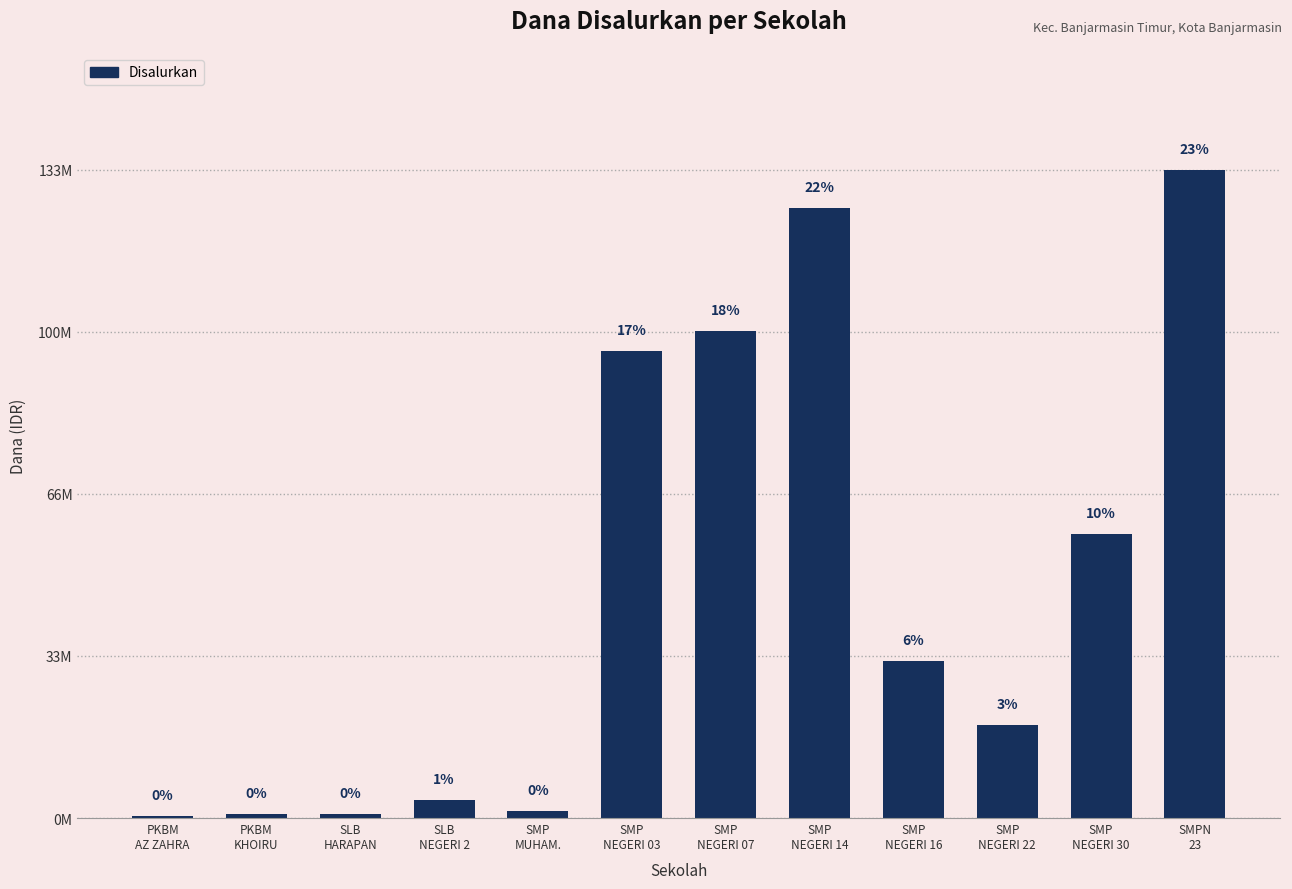

Which category has the highest value across all series?

SMPN
23